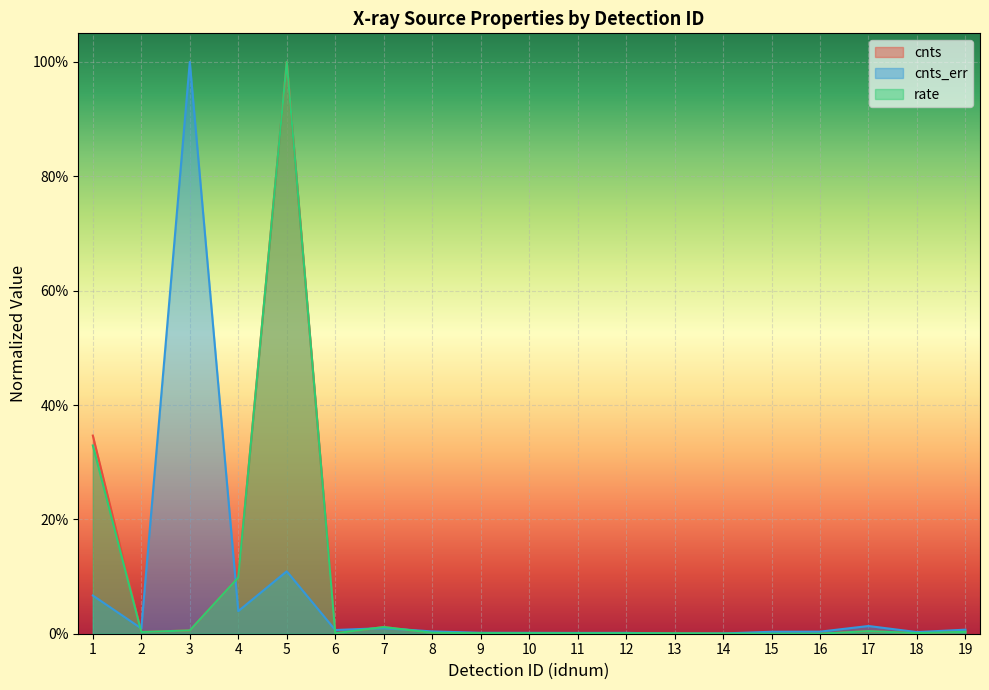

What is the value of the cnts point at the 1st from the left?

0.3